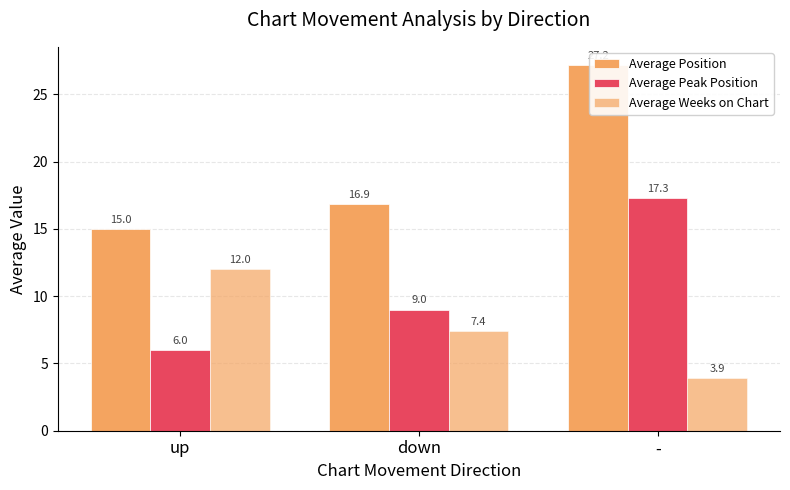

Reading right to left, list all the values displayed in this chart.

Average Position: 27.2	16.9	15.0
Average Peak Position: 17.3	9.0	6.0
Average Weeks on Chart: 3.9	7.4	12.0